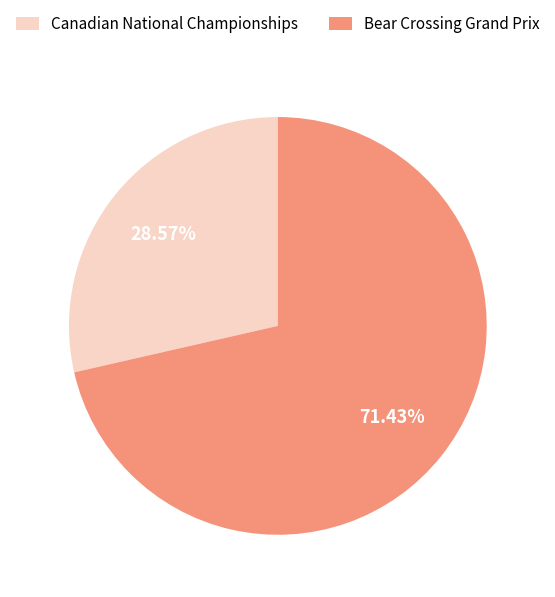

To the nearest percent, what portion does Bear Crossing Grand Prix represent?

71%